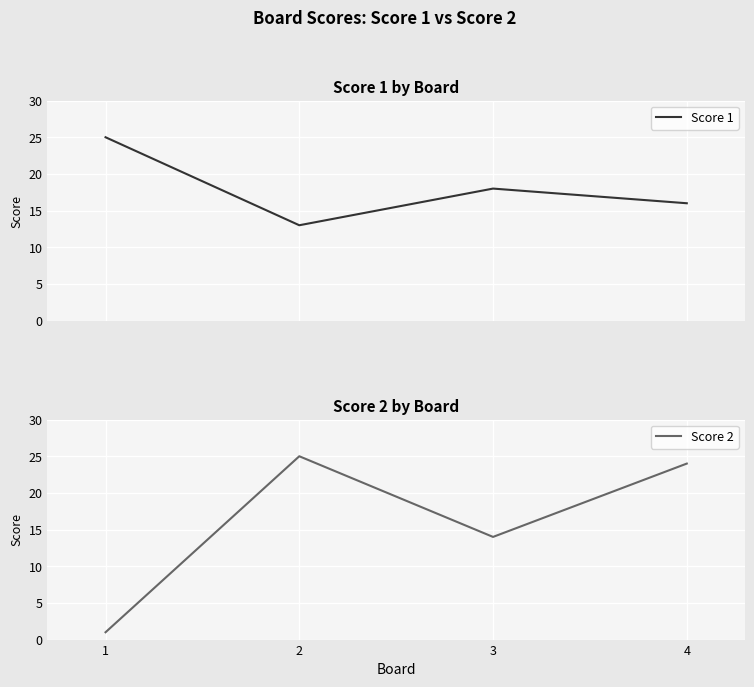

Between 1 and 2, which series saw the biggest shift?

Score 2